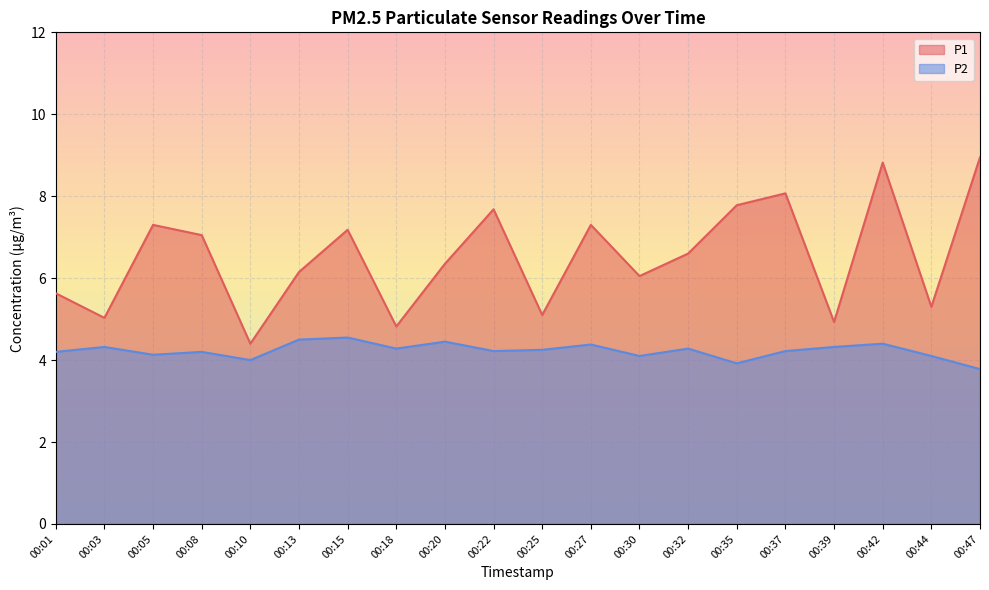

Which has a higher value, 00:01 or 00:37?

00:37